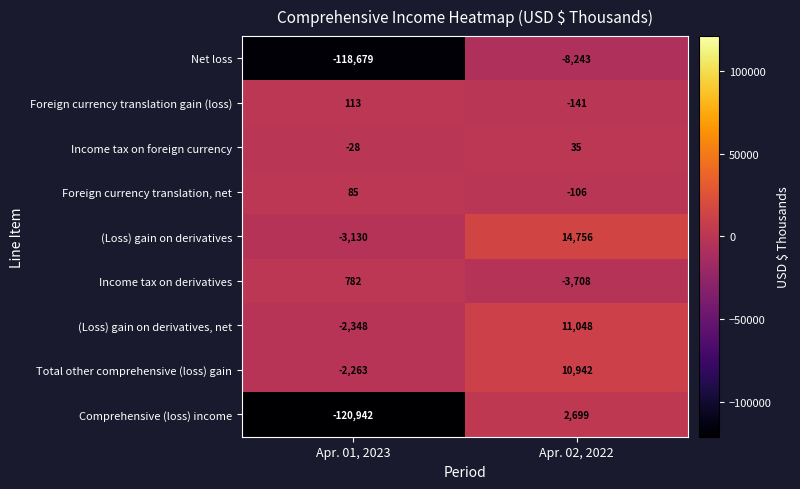

The Net loss series shows -44746 at Apr. 01, 2023. True or false?

False